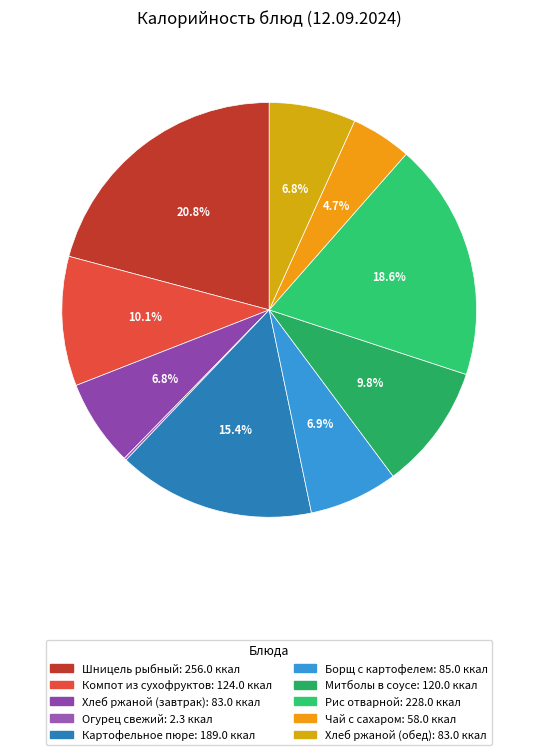

To the nearest percent, what percentage of the pie is Компот из сухофруктов?

10%